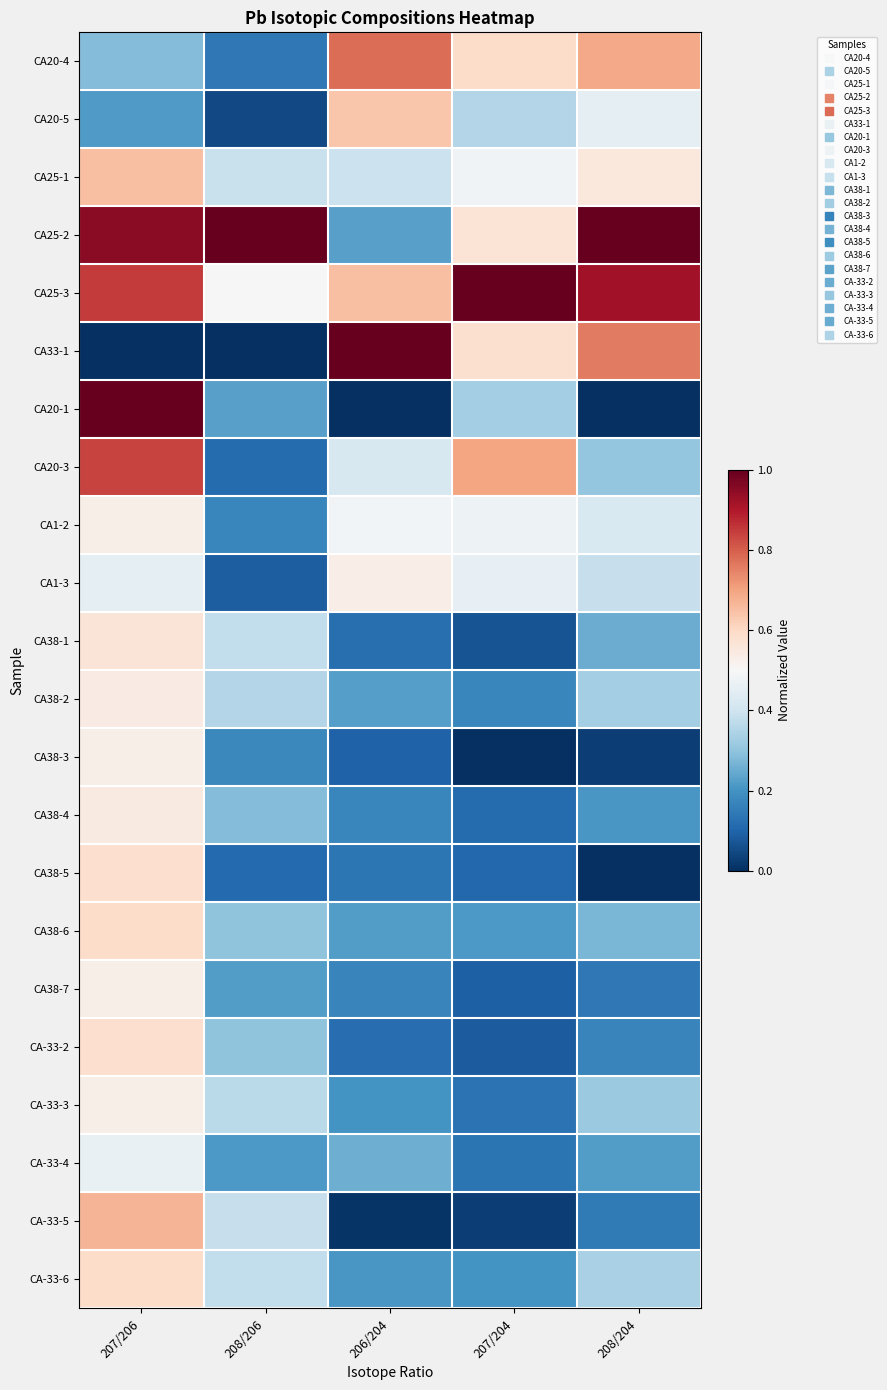

Reading left to right, transcribe all the data shown in this chart.

CA20-4: 207/206=0.3	208/206=0.1	206/204=0.8	207/204=0.6	208/204=0.7
CA20-5: 207/206=0.2	208/206=0.0	206/204=0.6	207/204=0.4	208/204=0.5
CA25-1: 207/206=0.7	208/206=0.4	206/204=0.4	207/204=0.5	208/204=0.6
CA25-2: 207/206=0.9	208/206=1.0	206/204=0.2	207/204=0.6	208/204=1.0
CA25-3: 207/206=0.8	208/206=0.5	206/204=0.7	207/204=1.0	208/204=0.9
CA33-1: 207/206=0.0	208/206=0.0	206/204=1.0	207/204=0.6	208/204=0.8
CA20-1: 207/206=1.0	208/206=0.2	206/204=0.0	207/204=0.3	208/204=0.0
CA20-3: 207/206=0.8	208/206=0.1	206/204=0.4	207/204=0.7	208/204=0.3
CA1-2: 207/206=0.5	208/206=0.2	206/204=0.5	207/204=0.5	208/204=0.4
CA1-3: 207/206=0.5	208/206=0.1	206/204=0.5	207/204=0.5	208/204=0.4
CA38-1: 207/206=0.6	208/206=0.4	206/204=0.1	207/204=0.1	208/204=0.3
CA38-2: 207/206=0.5	208/206=0.4	206/204=0.2	207/204=0.2	208/204=0.3
CA38-3: 207/206=0.5	208/206=0.2	206/204=0.1	207/204=0.0	208/204=0.0
CA38-4: 207/206=0.5	208/206=0.3	206/204=0.2	207/204=0.1	208/204=0.2
CA38-5: 207/206=0.6	208/206=0.1	206/204=0.1	207/204=0.1	208/204=0.0
CA38-6: 207/206=0.6	208/206=0.3	206/204=0.2	207/204=0.2	208/204=0.3
CA38-7: 207/206=0.5	208/206=0.2	206/204=0.2	207/204=0.1	208/204=0.1
CA-33-2: 207/206=0.6	208/206=0.3	206/204=0.1	207/204=0.1	208/204=0.2
CA-33-3: 207/206=0.5	208/206=0.4	206/204=0.2	207/204=0.1	208/204=0.3
CA-33-4: 207/206=0.5	208/206=0.2	206/204=0.3	207/204=0.1	208/204=0.2
CA-33-5: 207/206=0.7	208/206=0.4	206/204=0.0	207/204=0.0	208/204=0.1
CA-33-6: 207/206=0.6	208/206=0.4	206/204=0.2	207/204=0.2	208/204=0.3